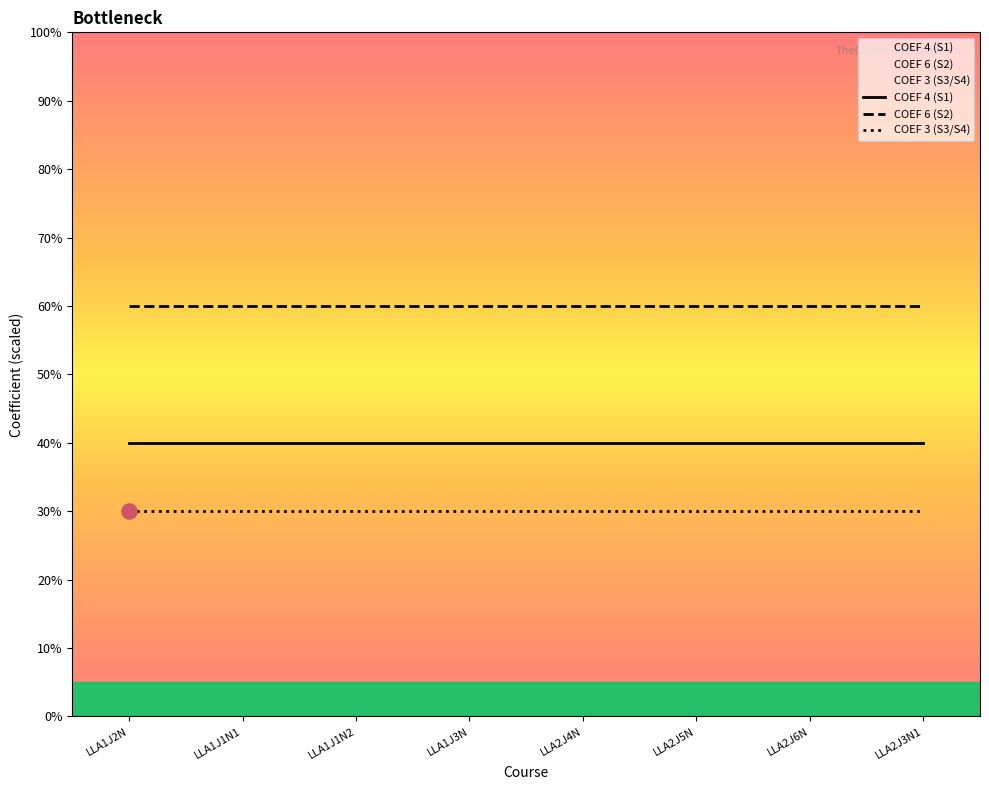

At how many categories does at least one series exceed 3?

8